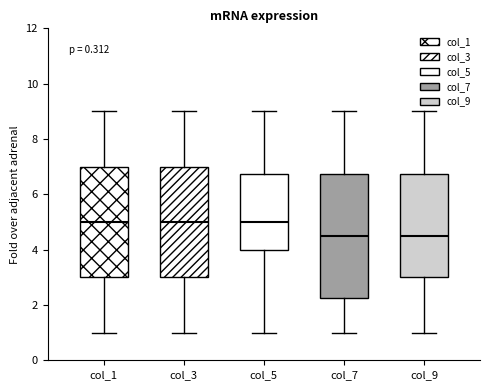

Where does the median line of the box for col_5 sit on the y-axis? The values are not printed on the chart, so give them approximately, as read against the axis.

5.0